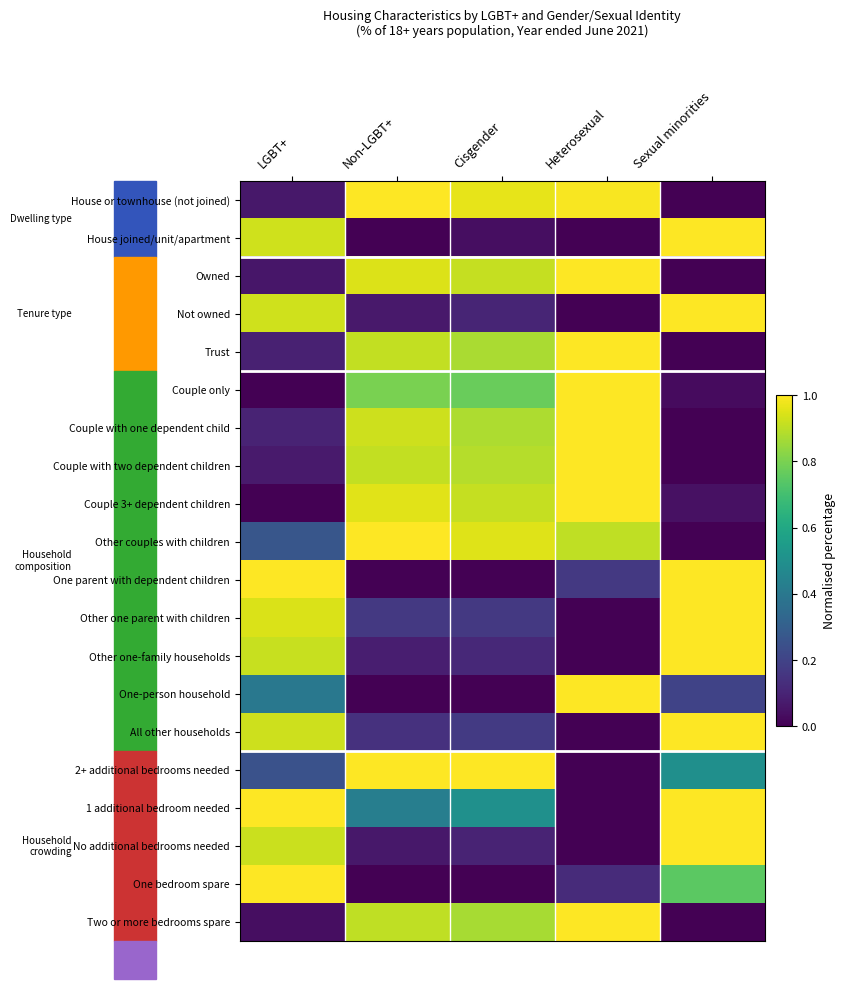

At which category is the sum across all series the highest?

Non-LGBT+